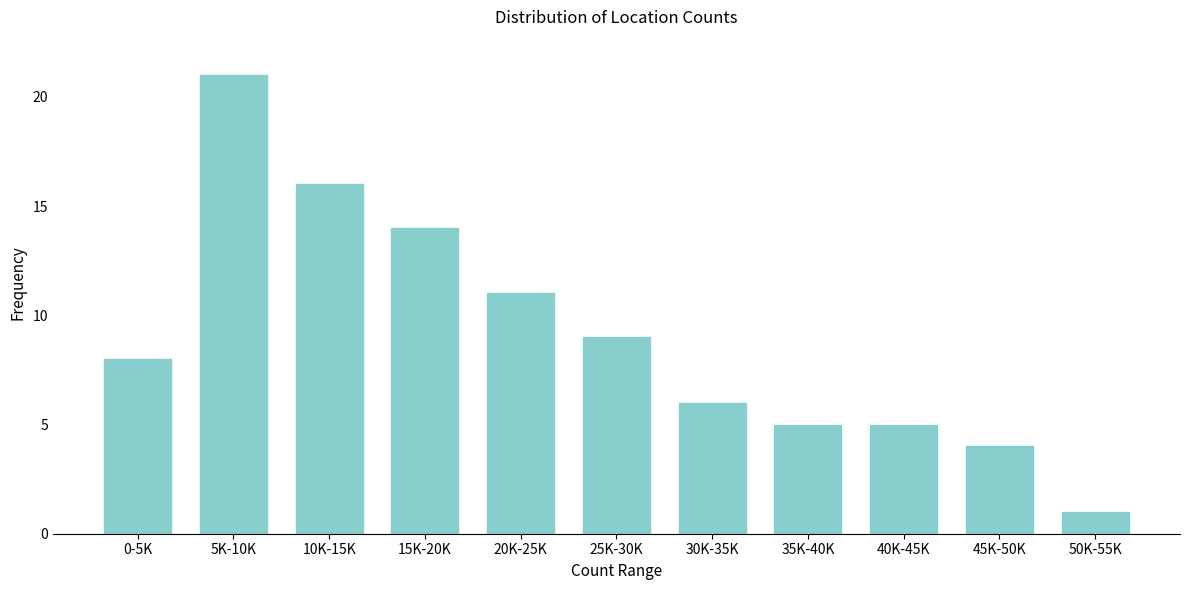

Reading left to right, transcribe all the data shown in this chart.

8	21	16	14	11	9	6	5	5	4	1